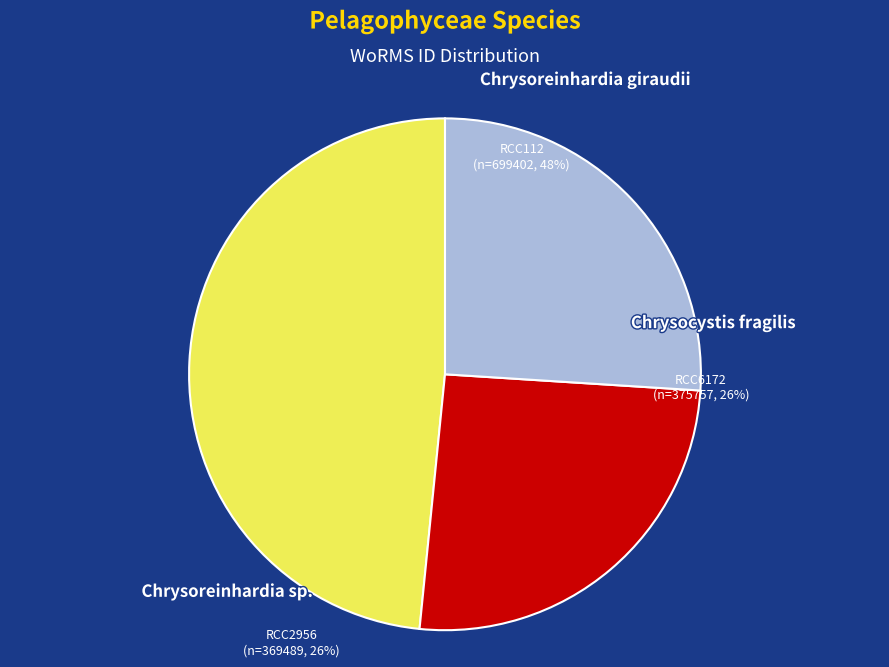

What portion of the pie excludes RCC112
Chrysoreinhardia giraudii?

51.6%